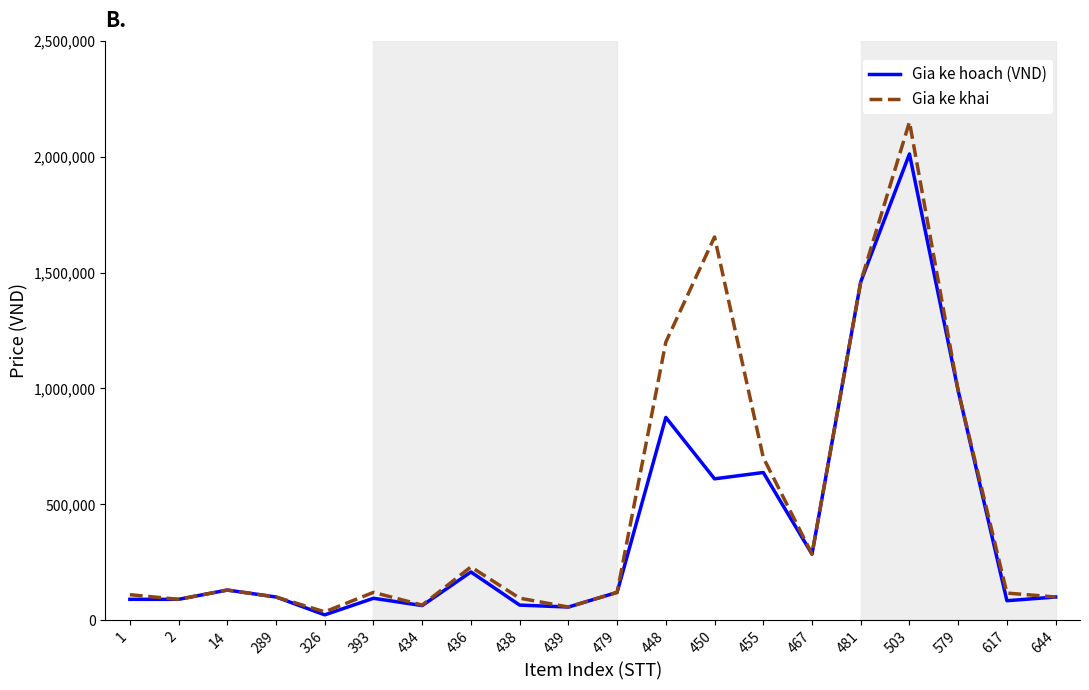

The value of Gia ke hoach (VND) at 438 is 65100. True or false?

True